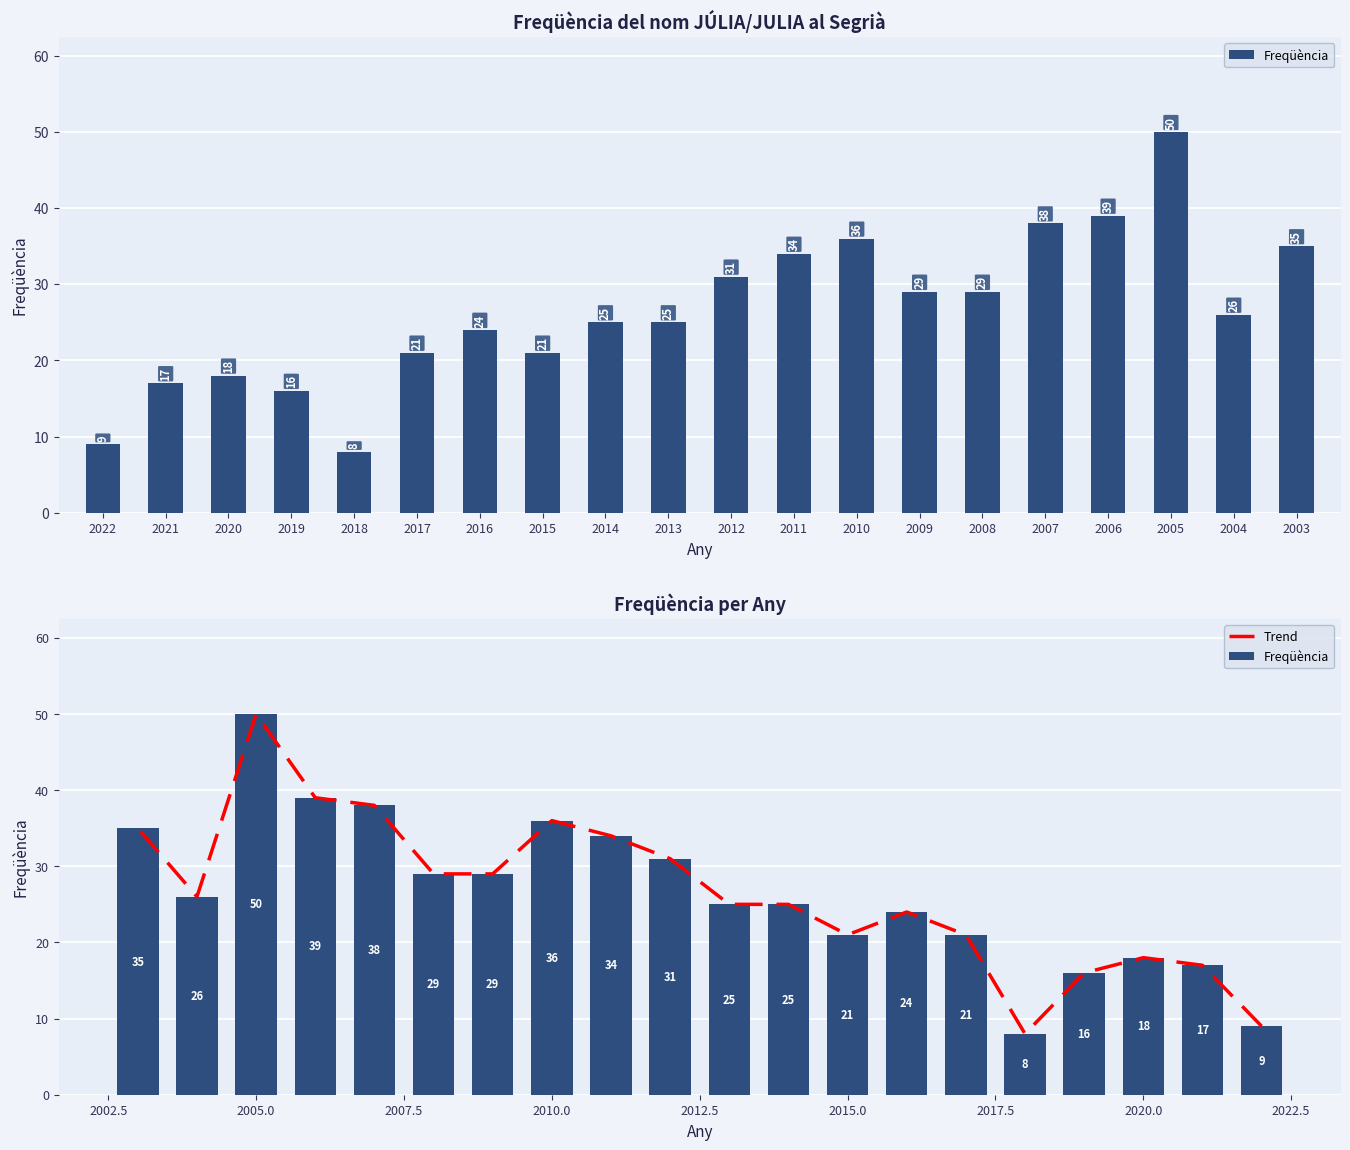

The value of Freqüència at 2021 is 8. True or false?

False